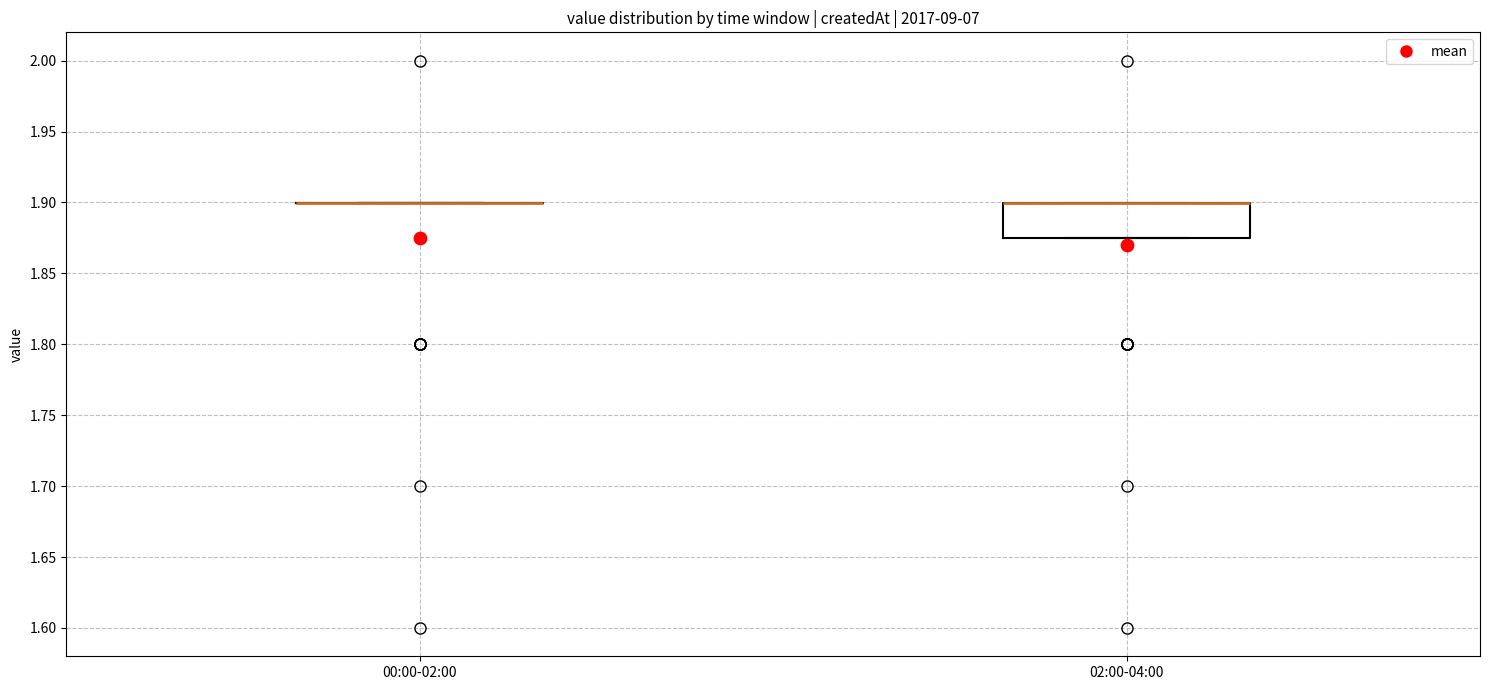

Comparing the boxes themselves (not the whiskers), which one is the tallest?

02:00-04:00